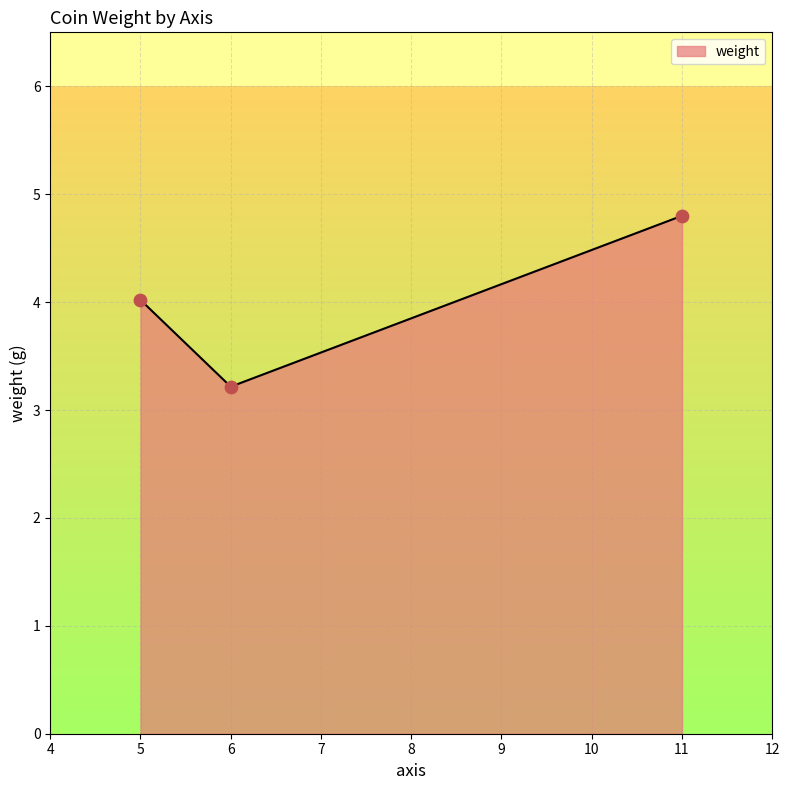

Approximately how many times larger is the value at 6 compared to 11?

0.7